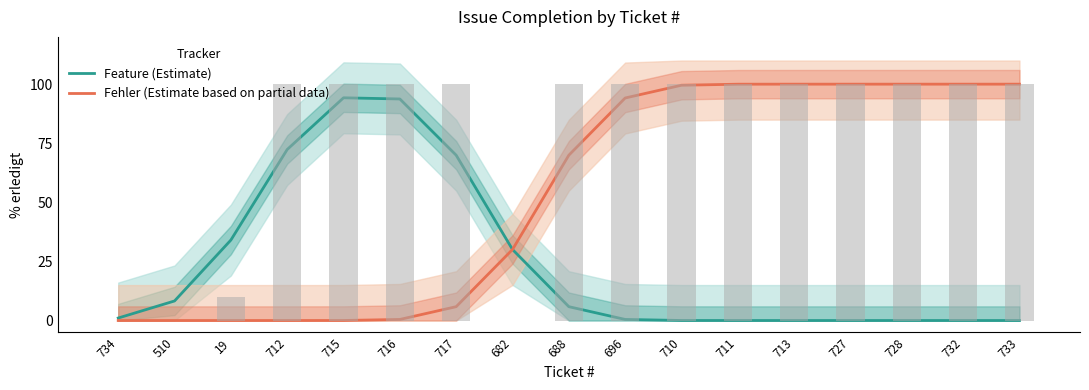

What is the total value across all series at 728?

100.0